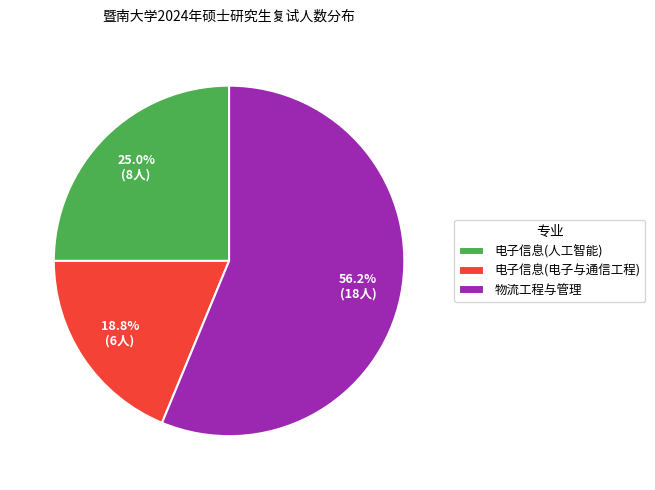

True or false: 电子信息(电子与通信工程) accounts for 33% of the total.

False